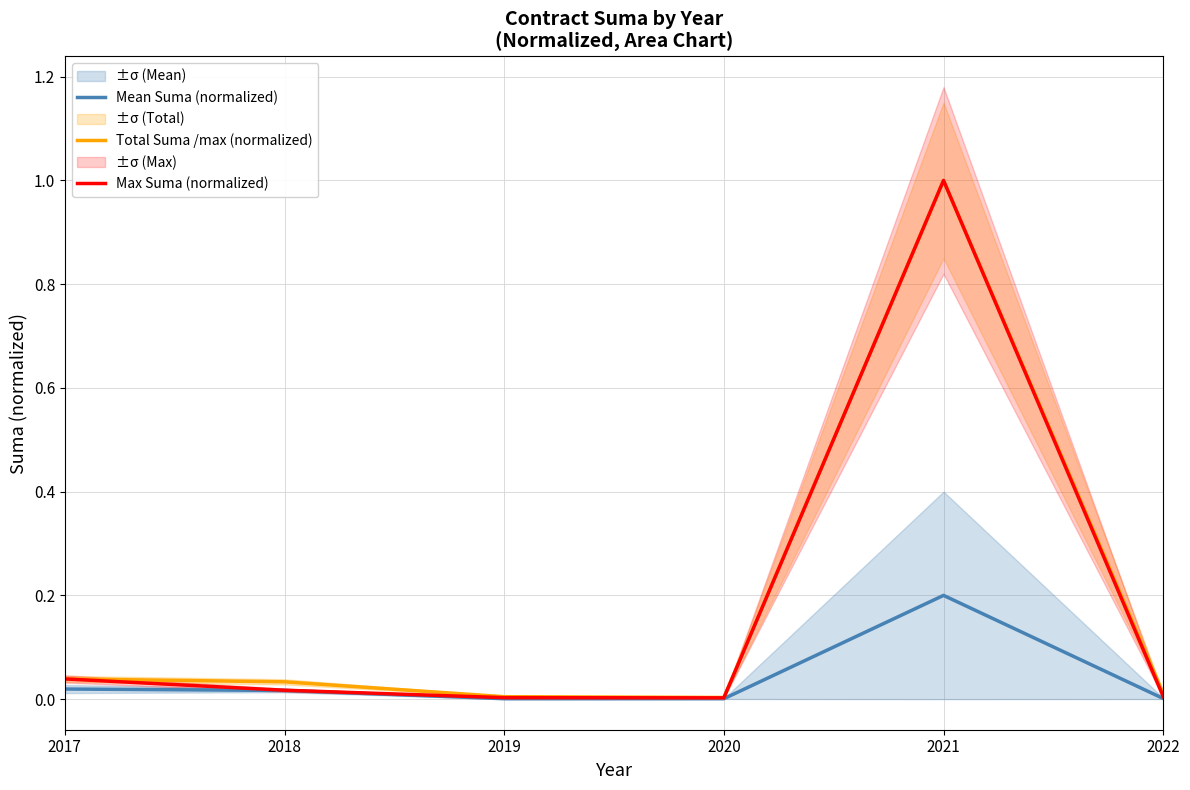

Rank the series by their maximum value, from highest to lowest.

Total Suma /max (normalized), Max Suma (normalized), Mean Suma (normalized)